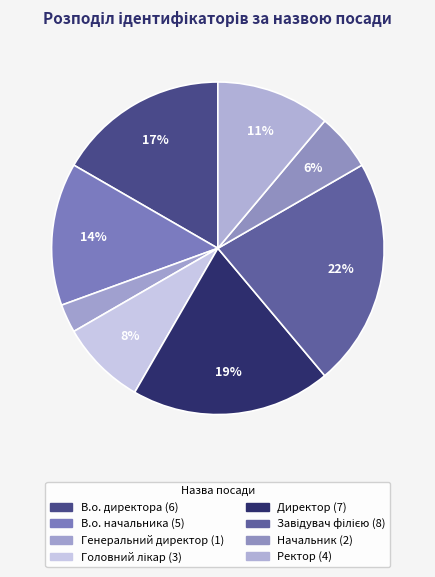

What percentage is the В.о. директора slice, to the nearest percent?

17%